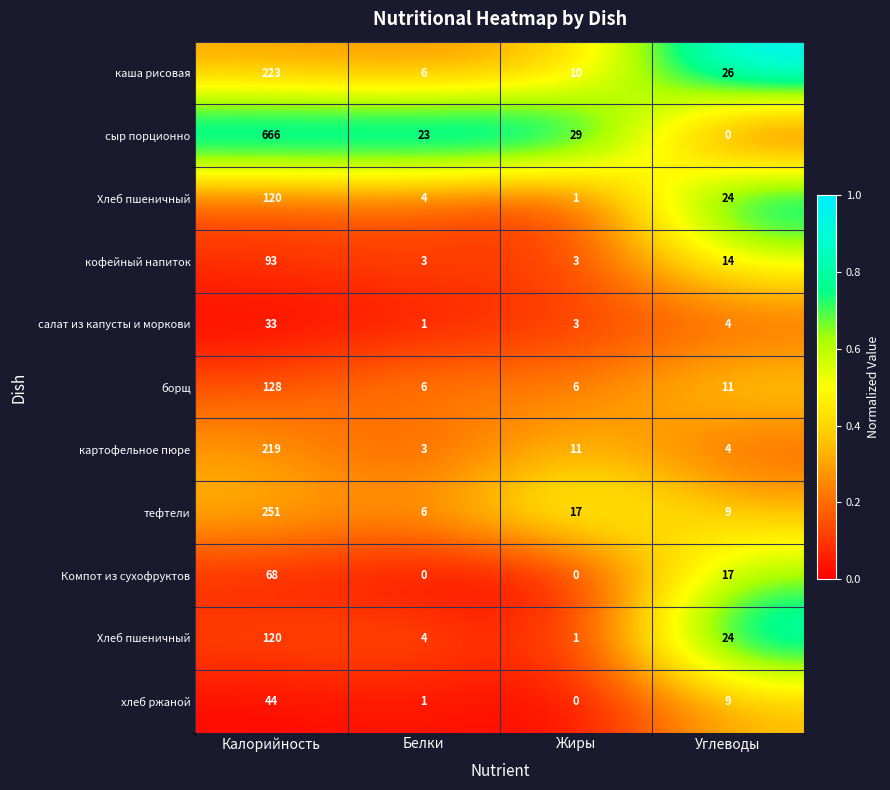

Count the number of data series in this chart.

11